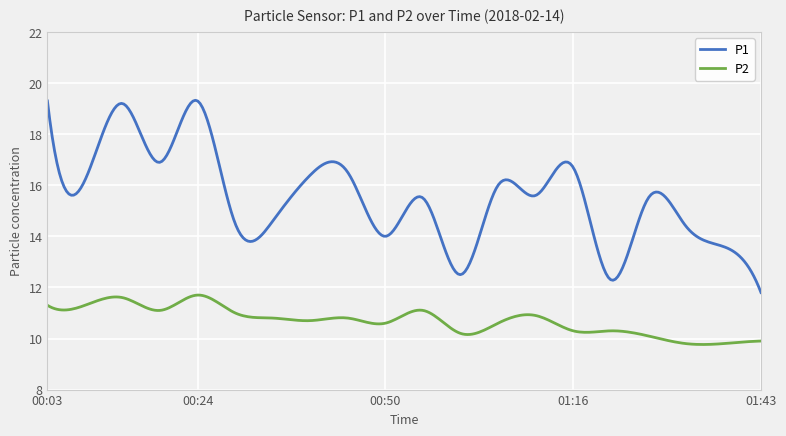

True or false: P2 and P1 intersect in this chart.

False